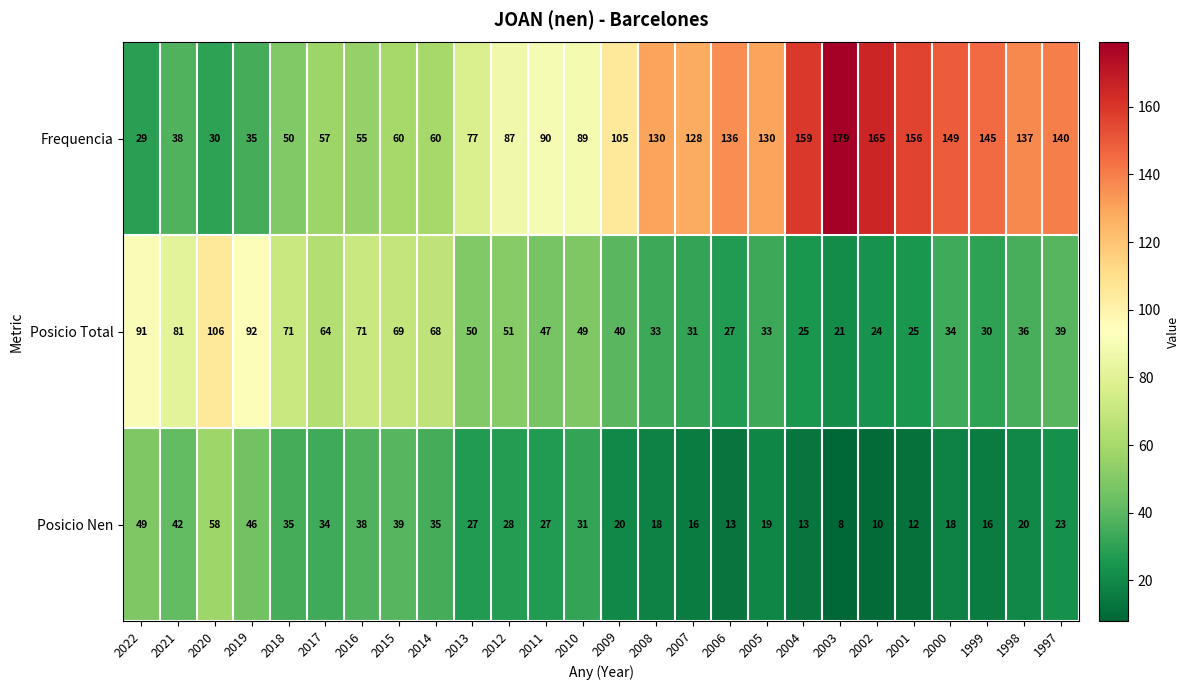

Which category has the lowest value across all series?

2003